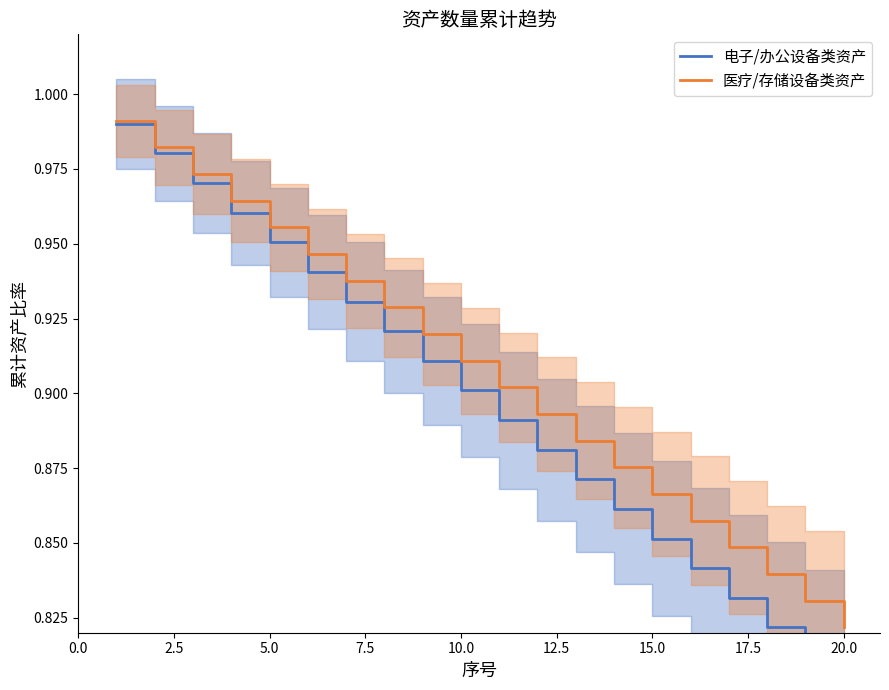

Is it true that 医疗/存储设备类资产 equals 1.3 at 20.0?

False